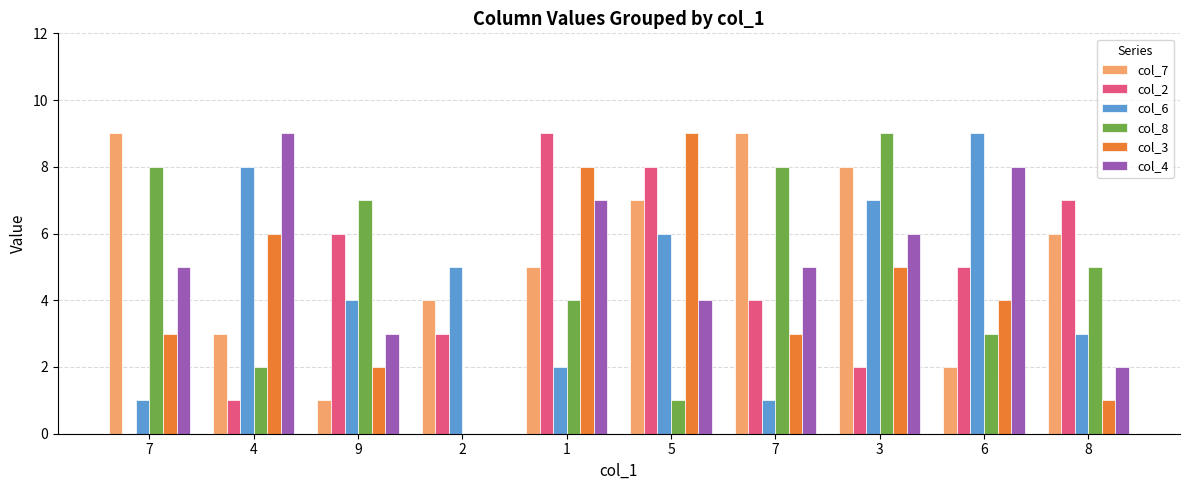

What are all the series names shown in the legend?

col_7, col_2, col_6, col_8, col_3, col_4